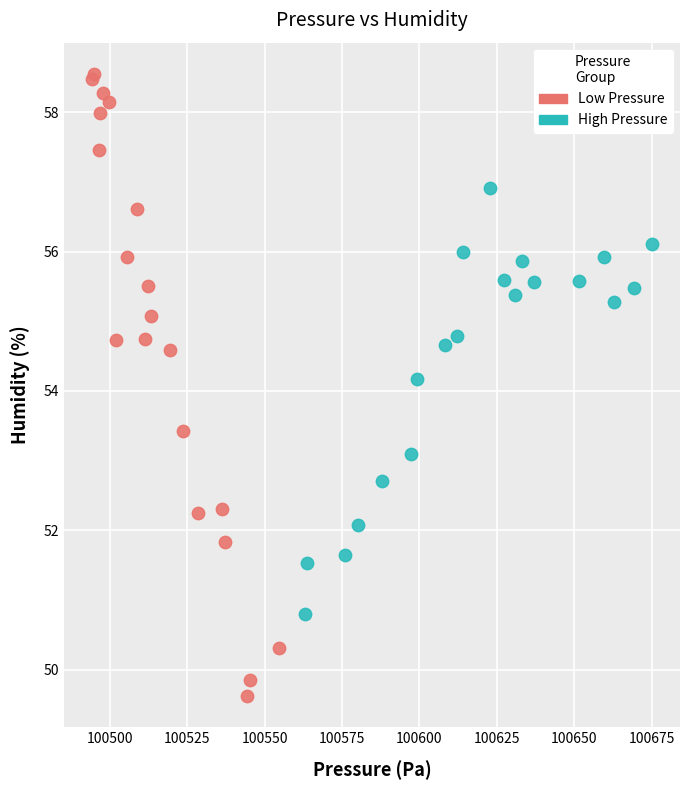

Which series contains the lowest Y value?

Low Pressure